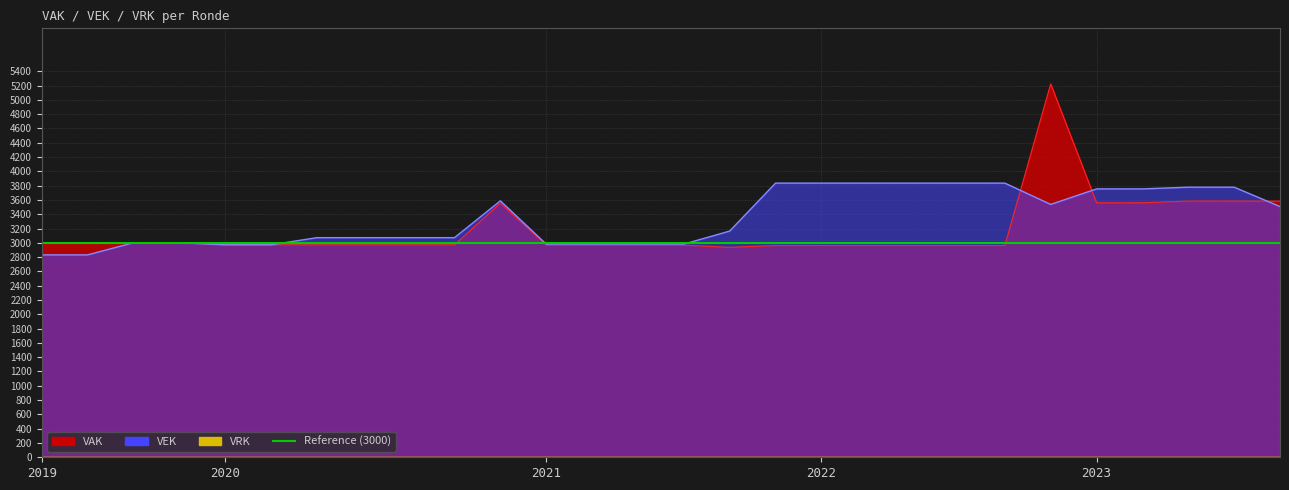

Reading left to right, list all the values displayed in this chart.

VAK: 2996	2996	3001	3001	2972	2972	2972	2972	2972	2972	3555	2967	2967	2967	2967	2936	2962	2962	2962	2962	2962	2962	5222	3560	3560	3584	3584	3583
VEK: 2831	2831	3001	3001	2972	2972	3072	3072	3072	3072	3587	2982	2982	2982	2982	3164	3835	3835	3835	3835	3835	3835	3537	3754	3754	3778	3778	3507